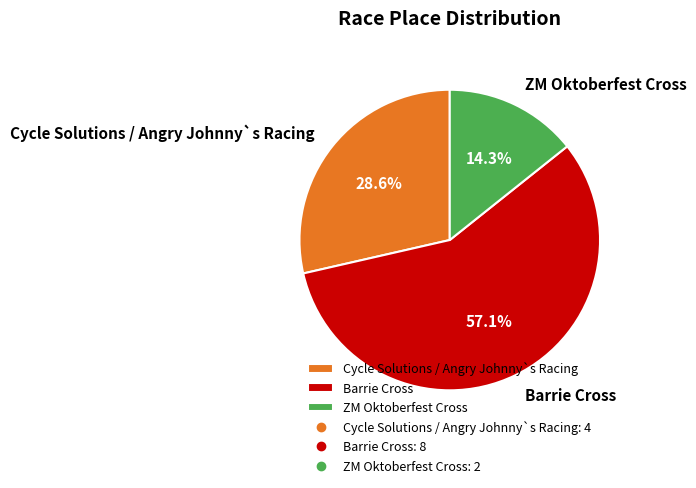

Is there a majority slice in this chart?

Yes